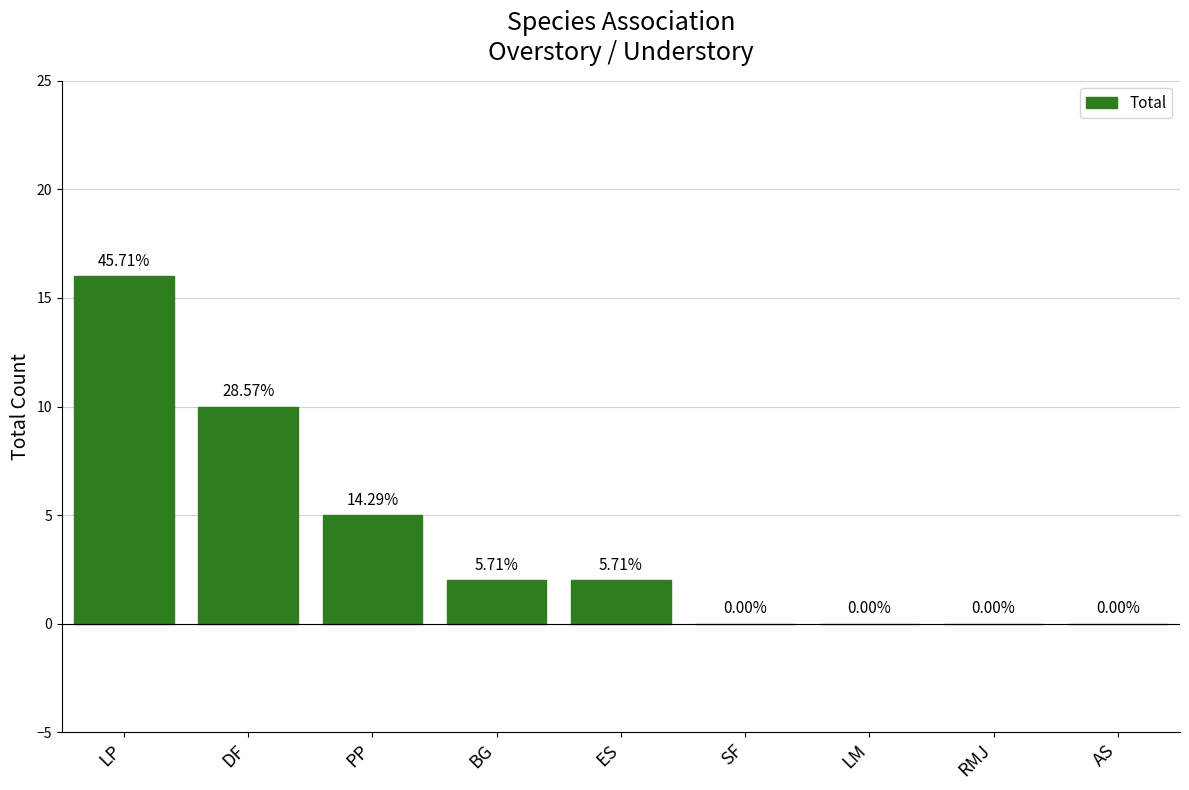

Are the bars horizontal?

No